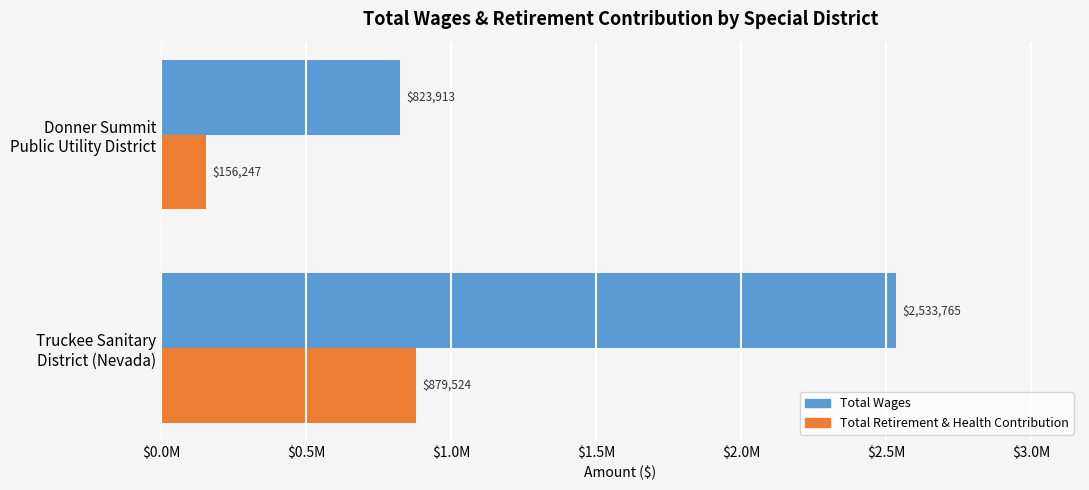

What are all the series names shown in the legend?

Total Wages, Total Retirement & Health Contribution